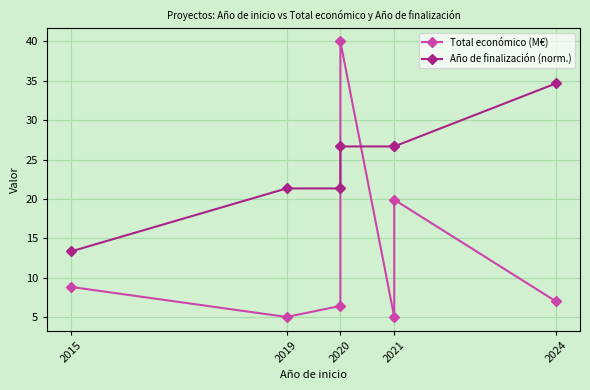

At how many categories does at least one series exceed 31?

2